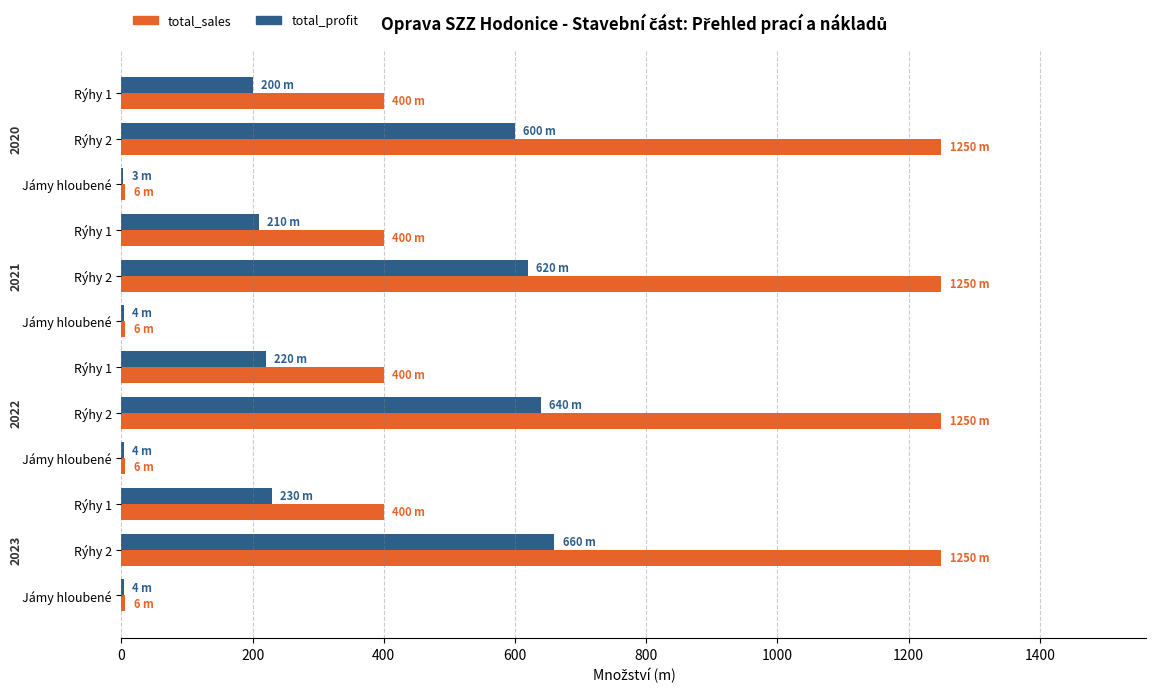

What position from the left is 600?

4